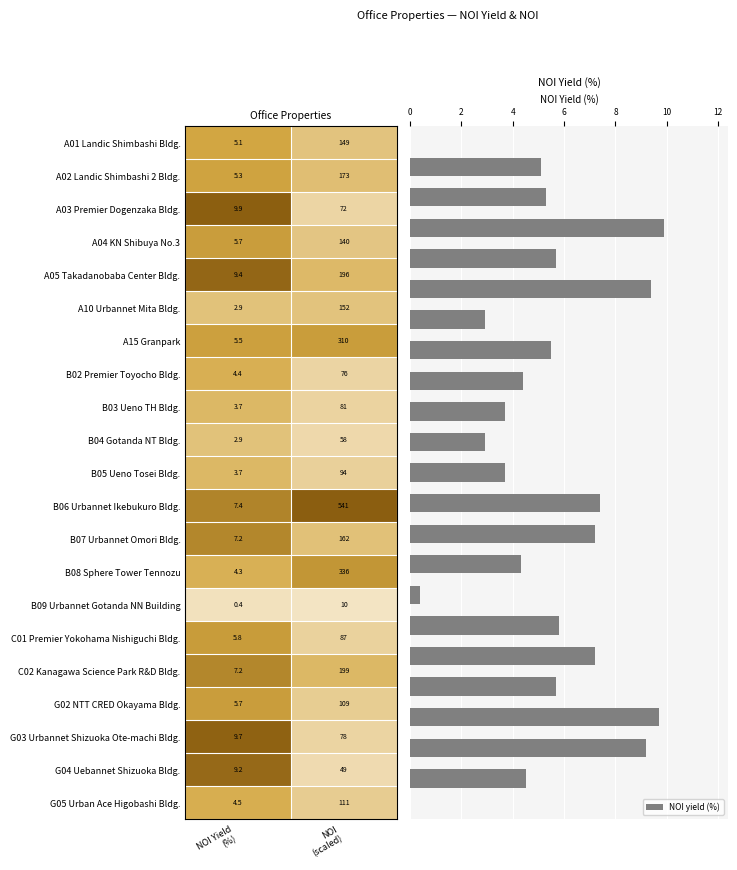

How many series are shown in this chart?

1